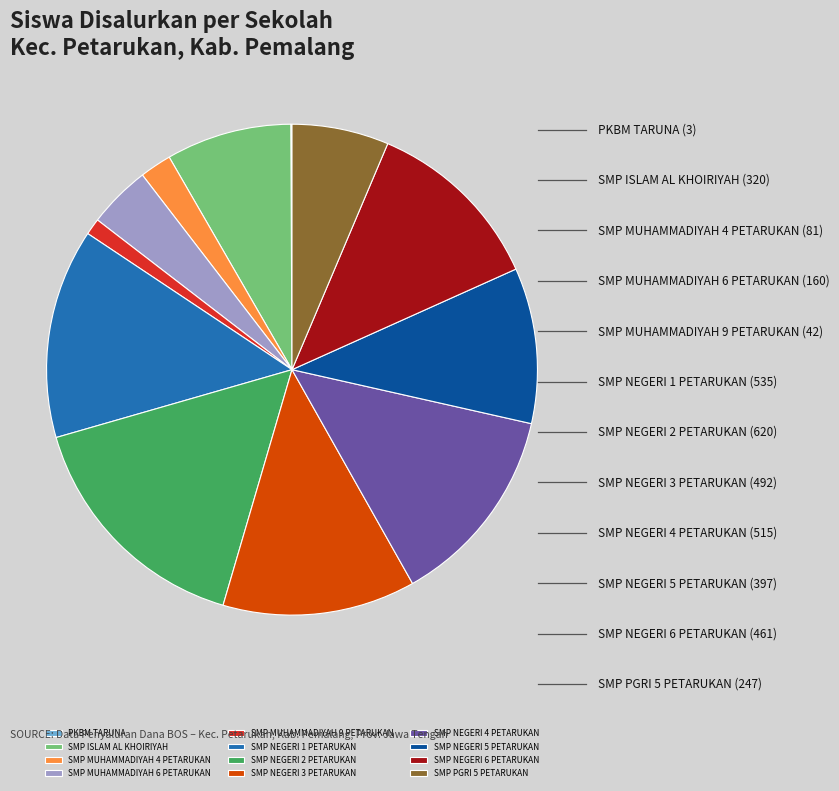

Does SMP NEGERI 2 PETARUKAN represent more than half of the total?

No